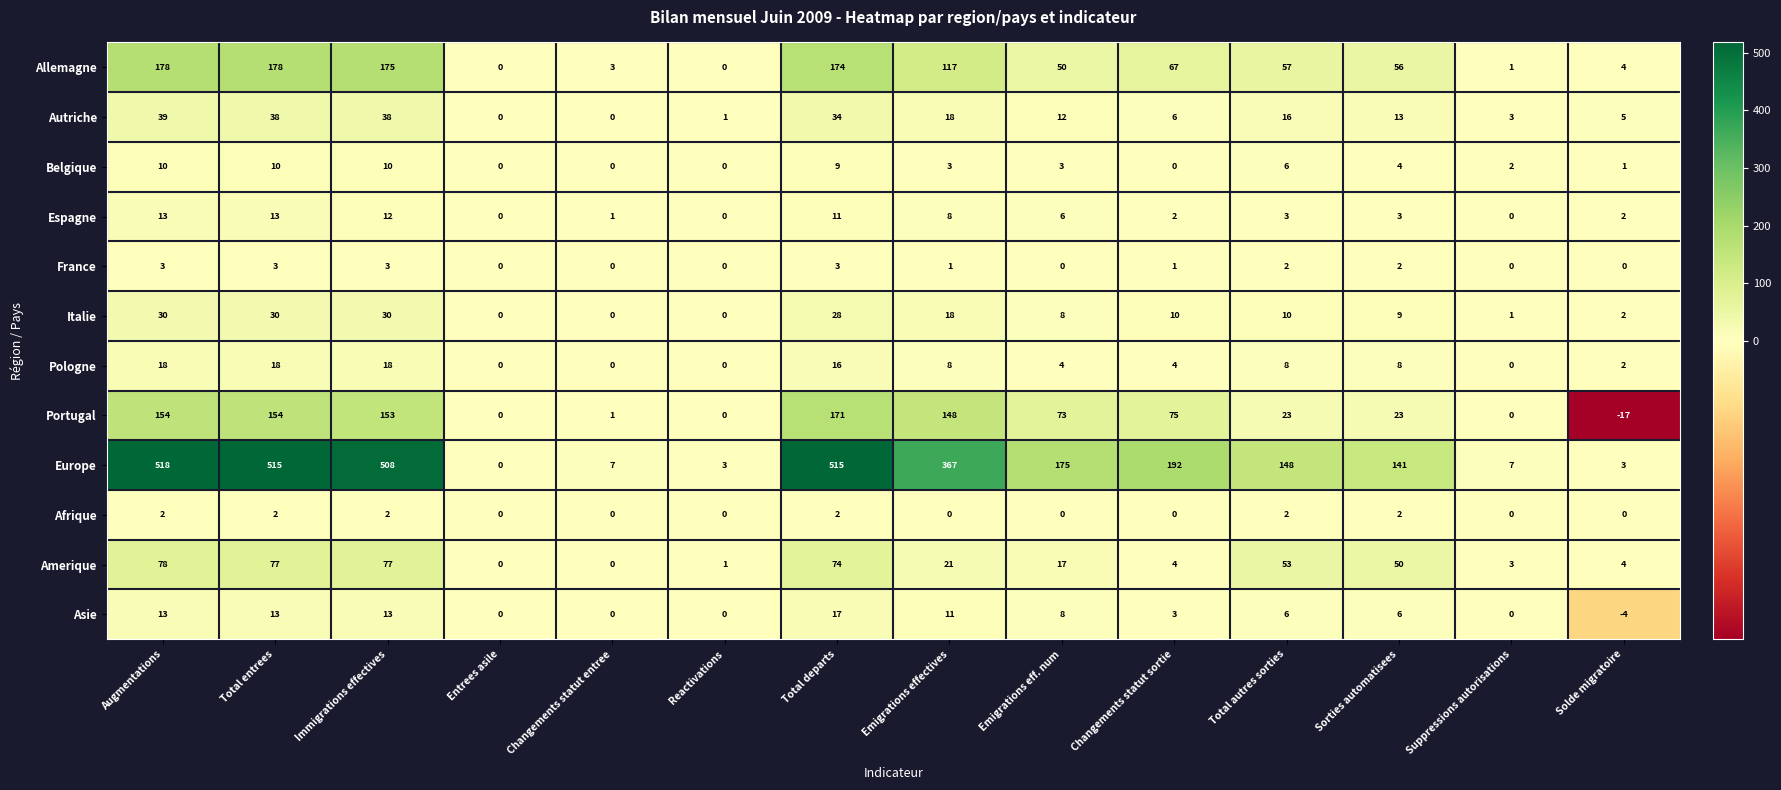

How many data points in Autriche are less than 13?

7